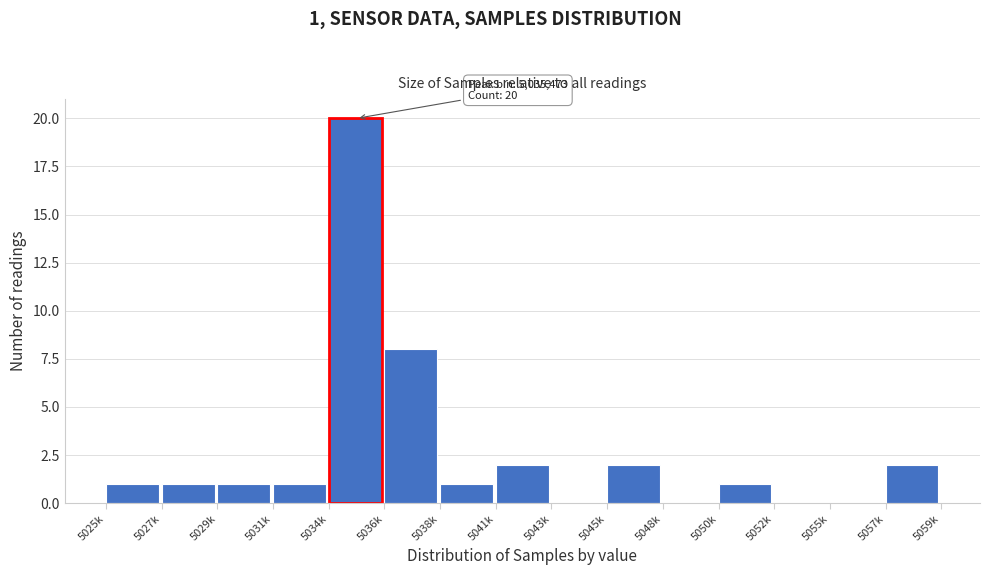

Reading right to left, extract all data points from this chart.

5057k=2	5055k=0	5052k=0	5050k=1	5048k=0	5045k=2	5043k=0	5041k=2	5038k=1	5036k=8	5034k=20	5031k=1	5029k=1	5027k=1	5025k=1